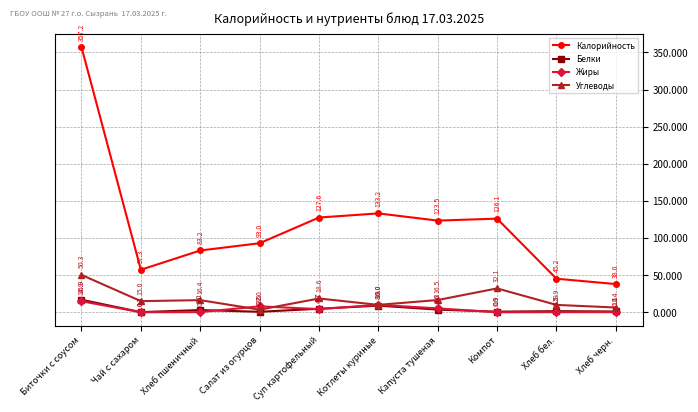

In Жиры, how many points are lower than both neighbors (excluding endpoints)?

3